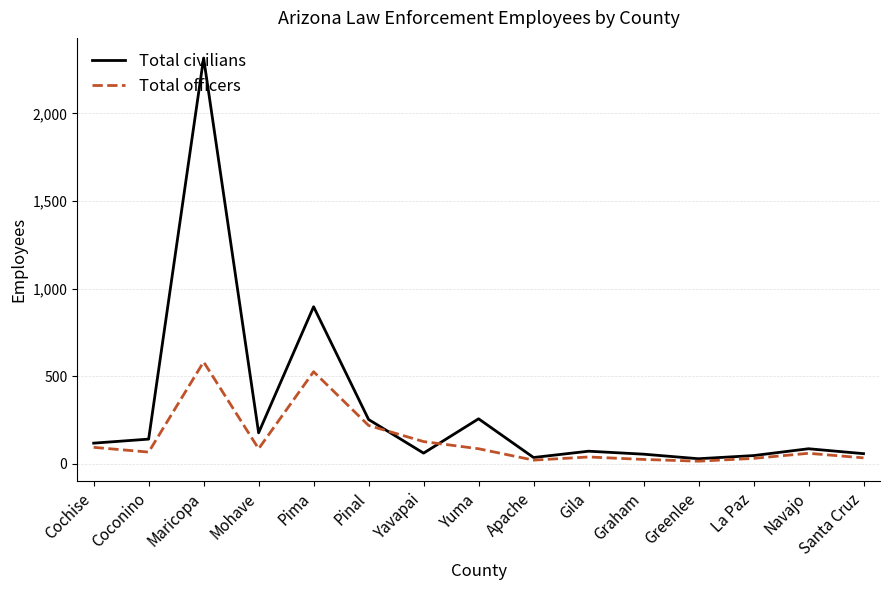

Where is the first local minimum for Total officers?

Coconino